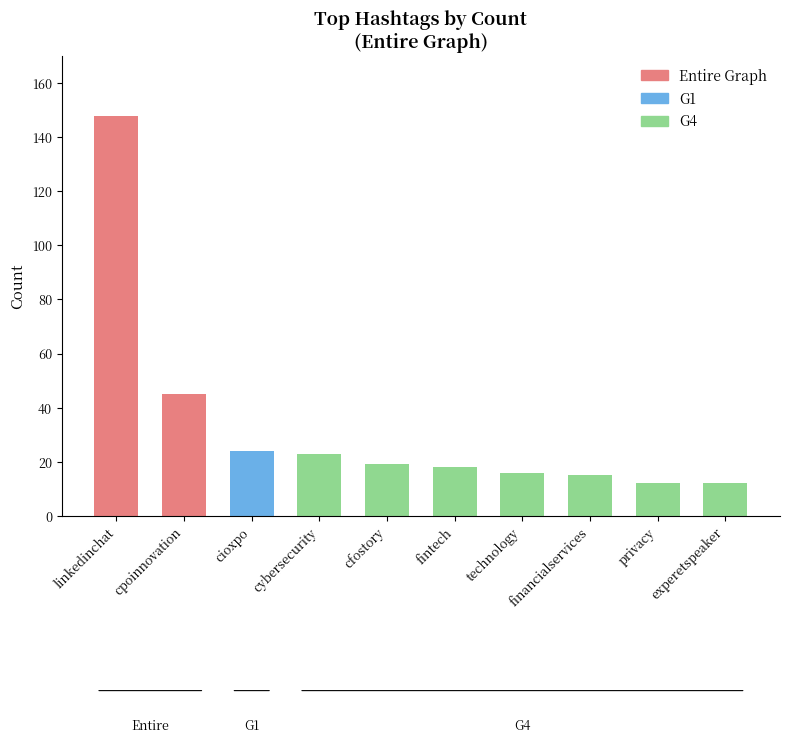

What is the difference between the second highest and minimum values?

33